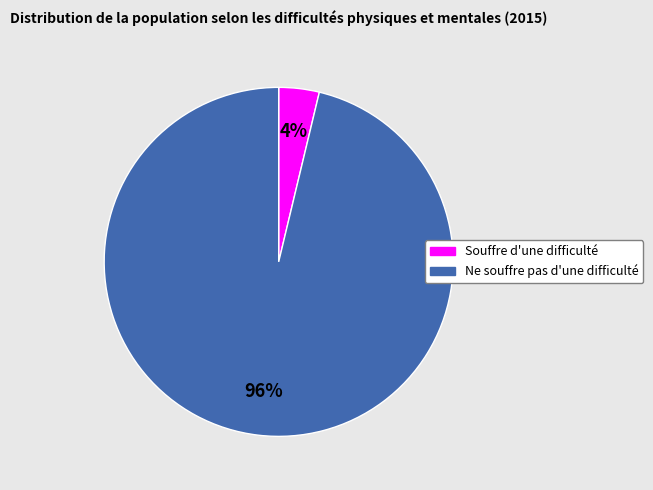

Is there a majority slice in this chart?

Yes